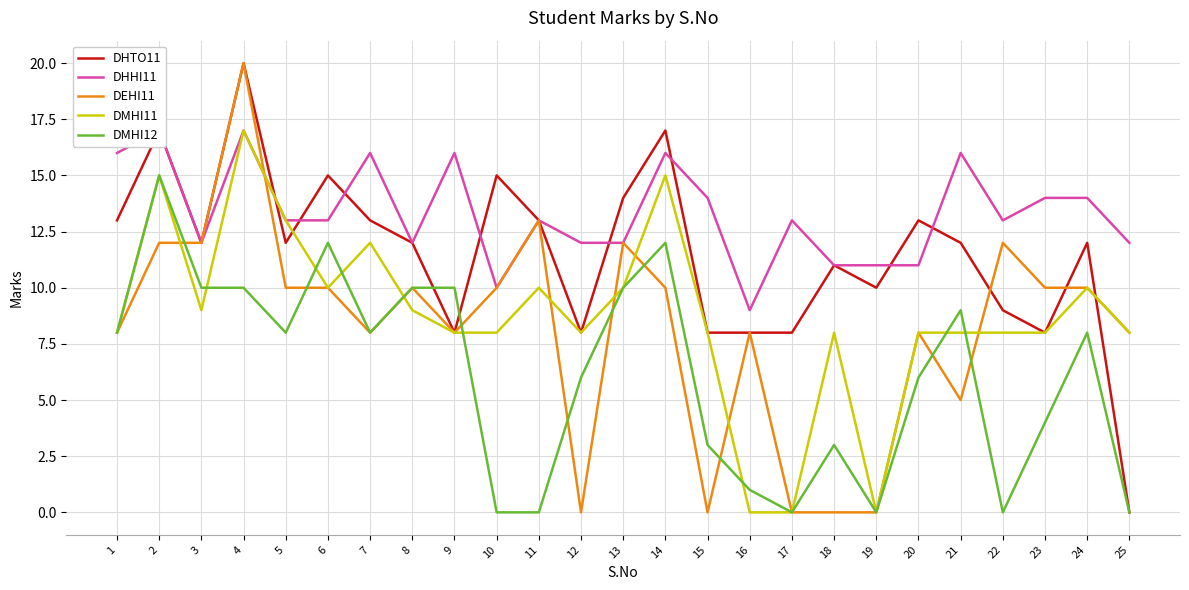

List the series in order of their peak value, highest first.

DHTO11, DEHI11, DHHI11, DMHI11, DMHI12